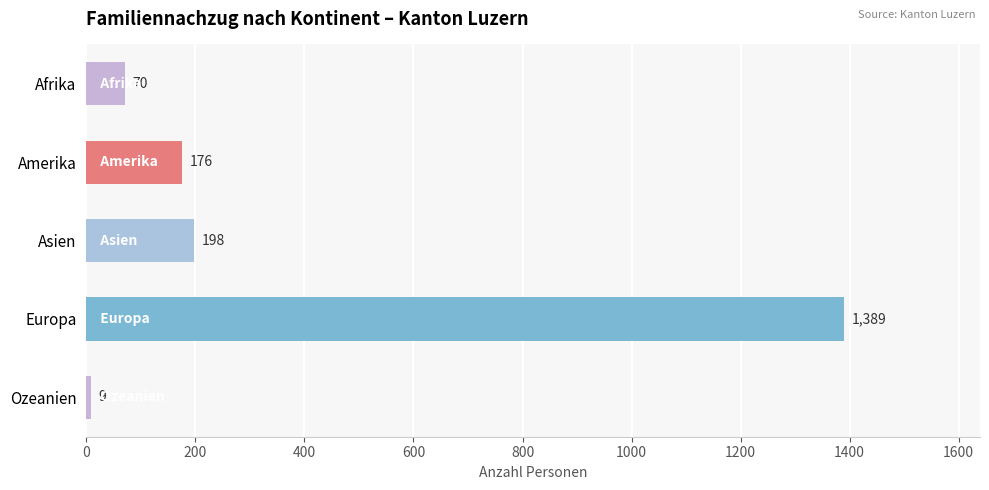

What is the average value?

368